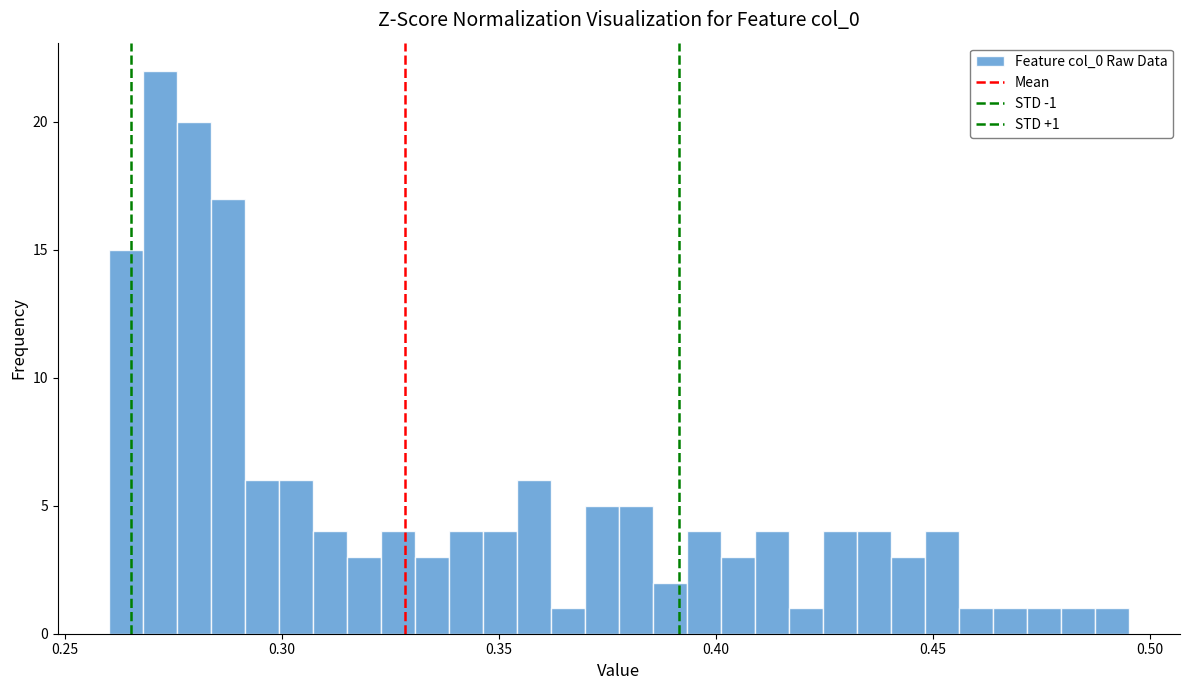

Around what value on the x-axis is the tallest bar? Give the approximate position of its centre, as read against the axis.

0.270